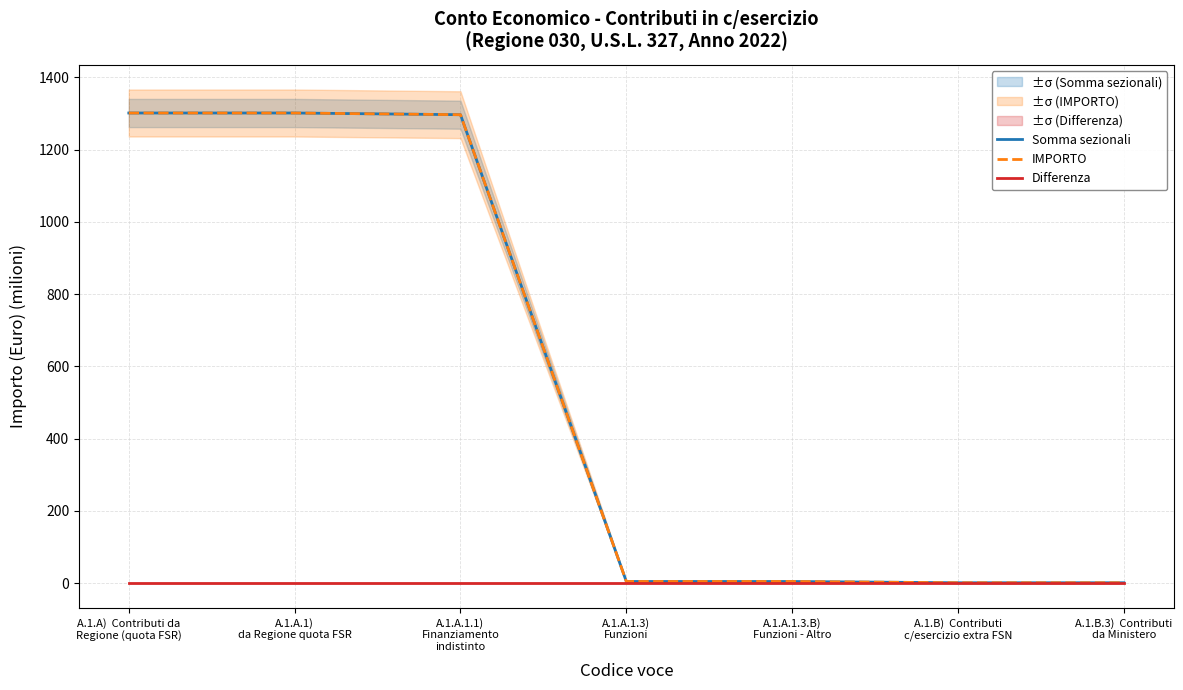

Which series has the widest spread of values?

Somma sezionali